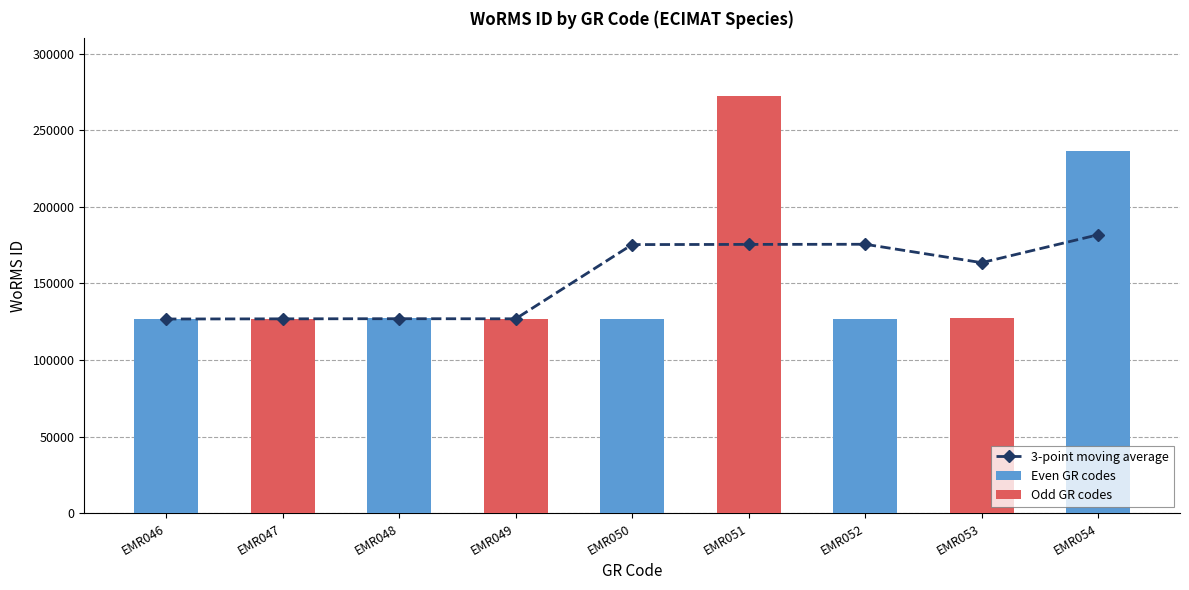

Does the chart contain any negative values?

No